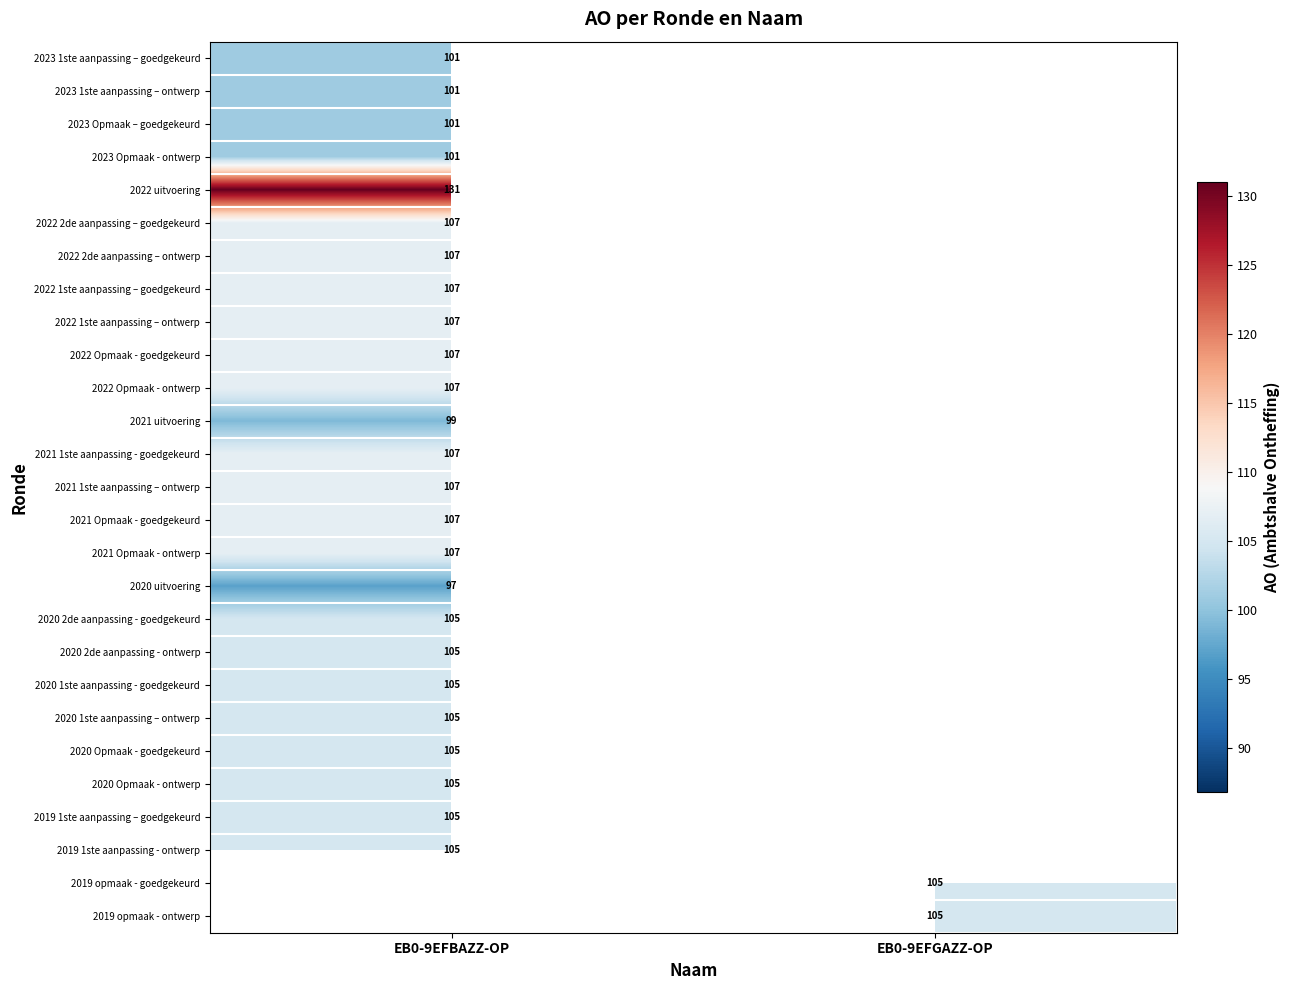

Which has a higher value, EB0-9EFGAZZ-OP or EB0-9EFBAZZ-OP?

EB0-9EFBAZZ-OP